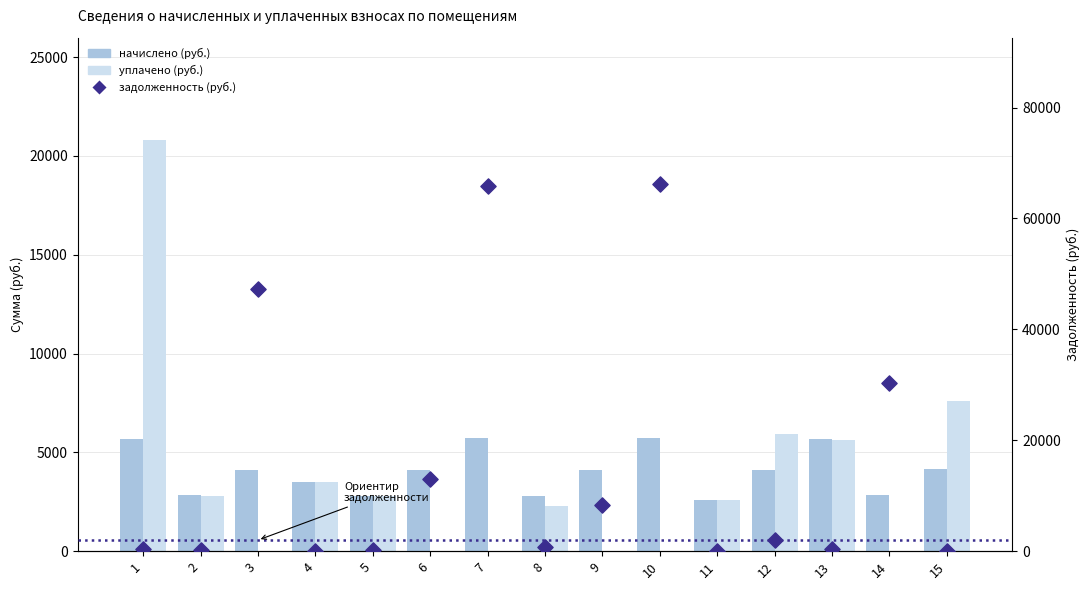

Which series contains the highest Y value?

задолженность